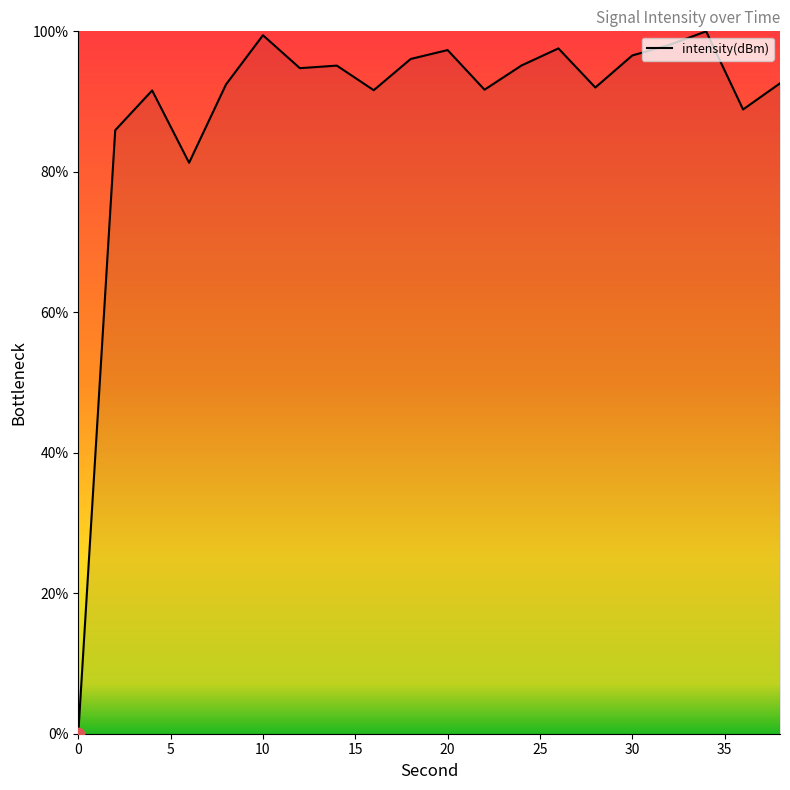

What is the greatest value displayed?

100.0